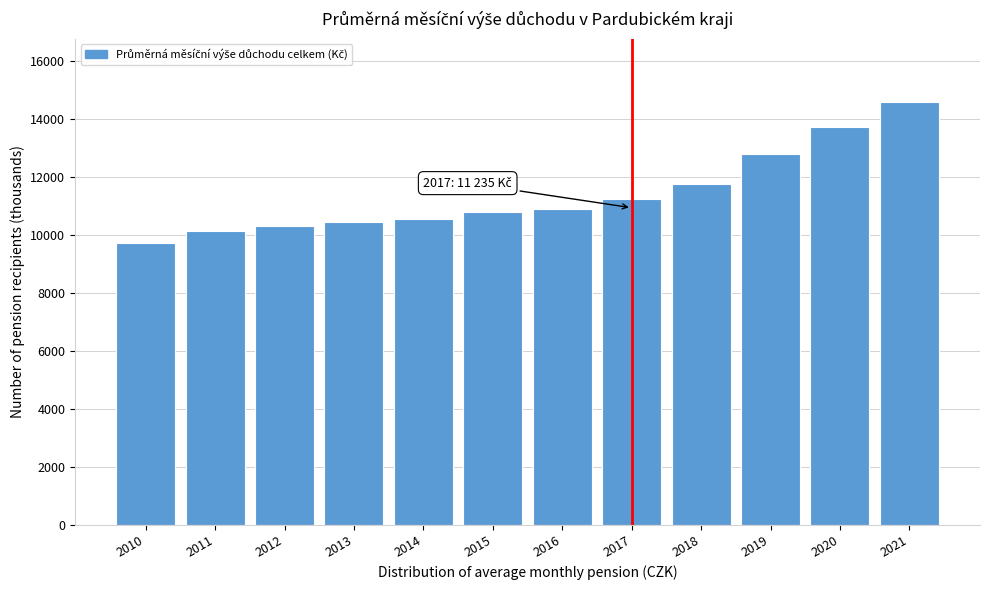

Reading left to right, transcribe all the data shown in this chart.

2010=9716	2011=10117	2012=10299	2013=10455	2014=10543	2015=10796	2016=10881	2017=11235	2018=11752	2019=12784	2020=13722	2021=14572